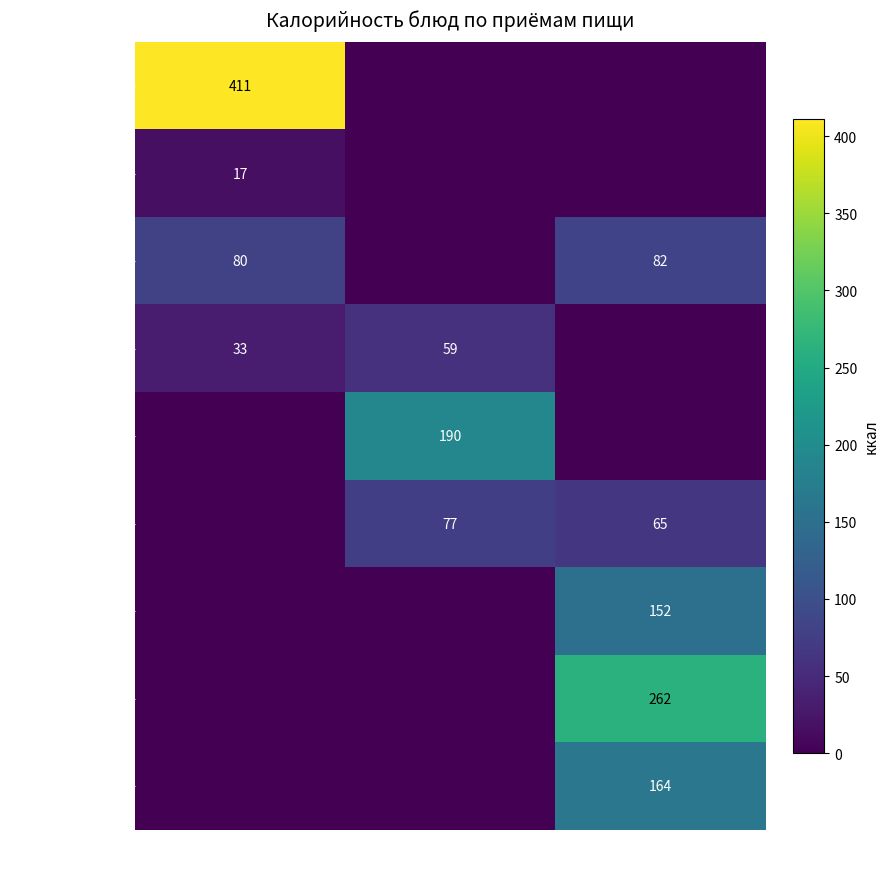

True or false: гор.блюдо has a value of 579 at Завтрак.

False